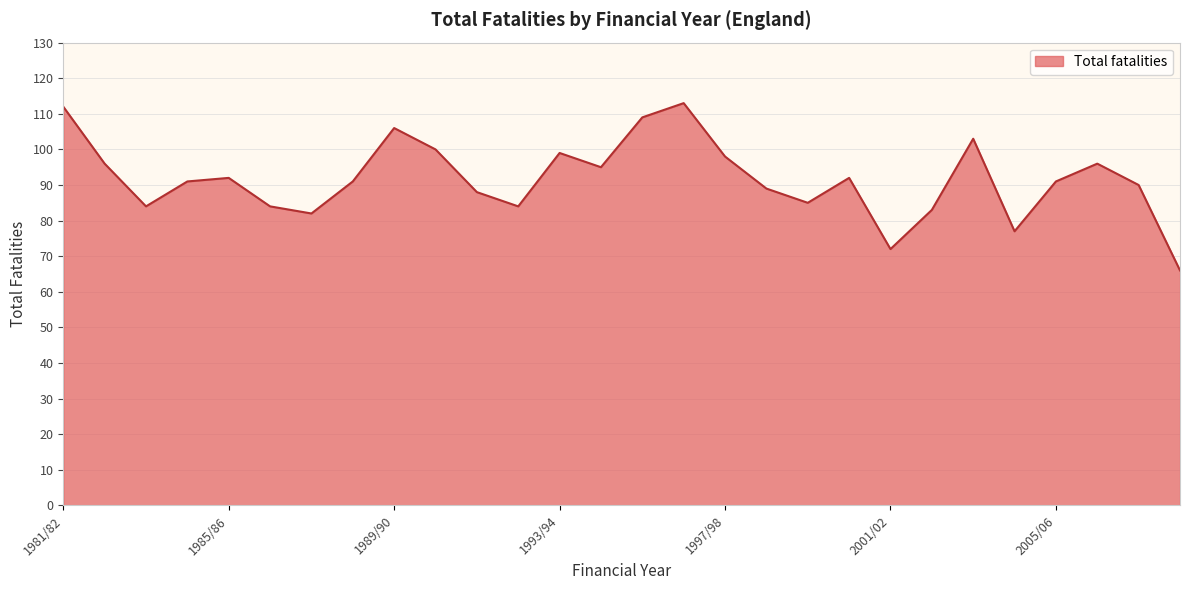

What is the minimum value shown in the chart?

66